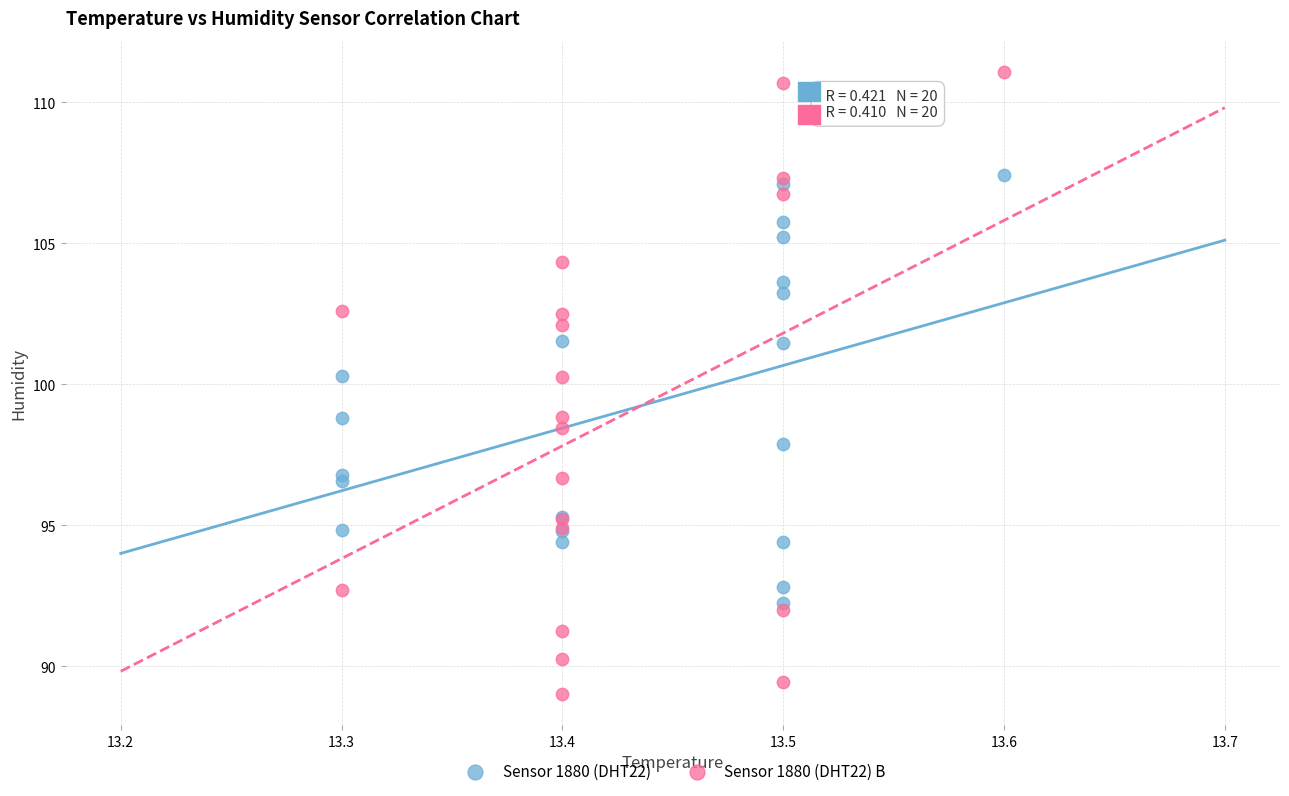

Which series has the widest spread of Y values?

Sensor 1880 (DHT22) B